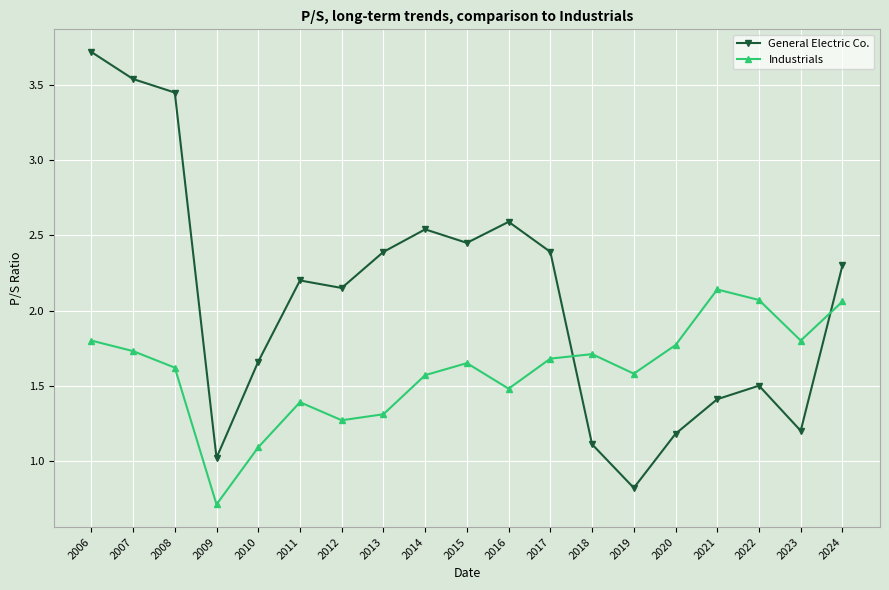

Which series changed the most between 2007 and 2015?

General Electric Co.